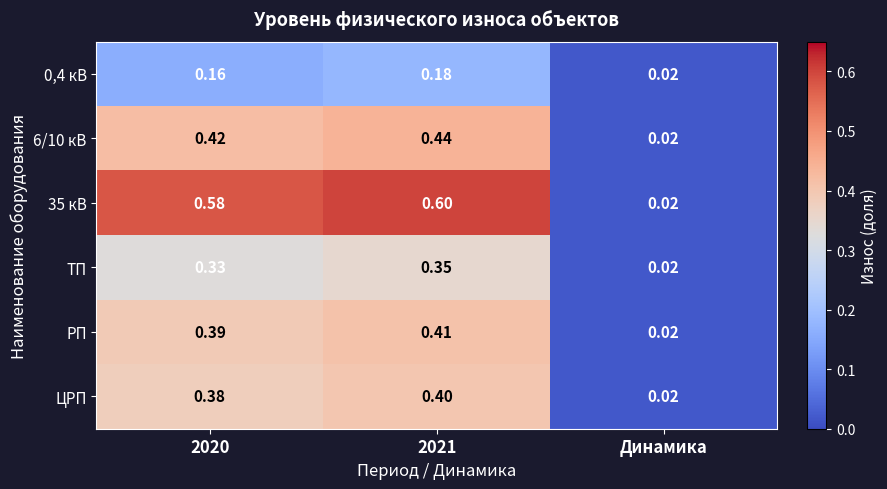

Is the value of 35 кВ at Динамика greater than the value of ЦРП at 2020?

No